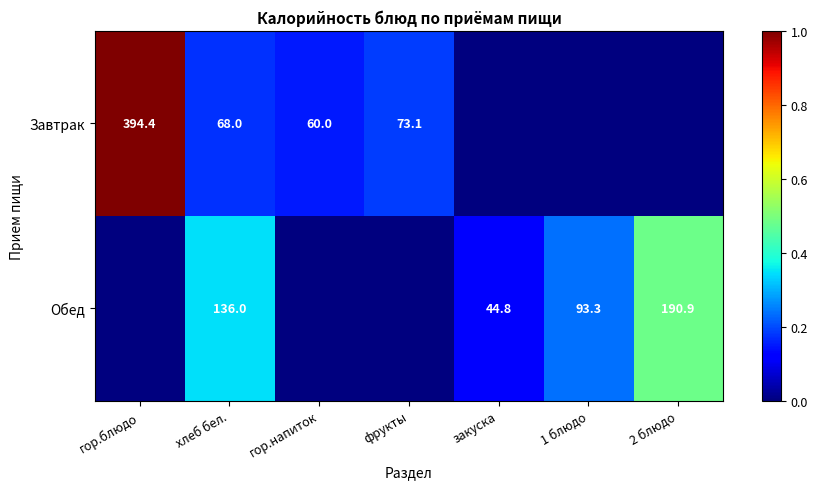

What is the spread (max minus min) of values at фрукты?

0.2